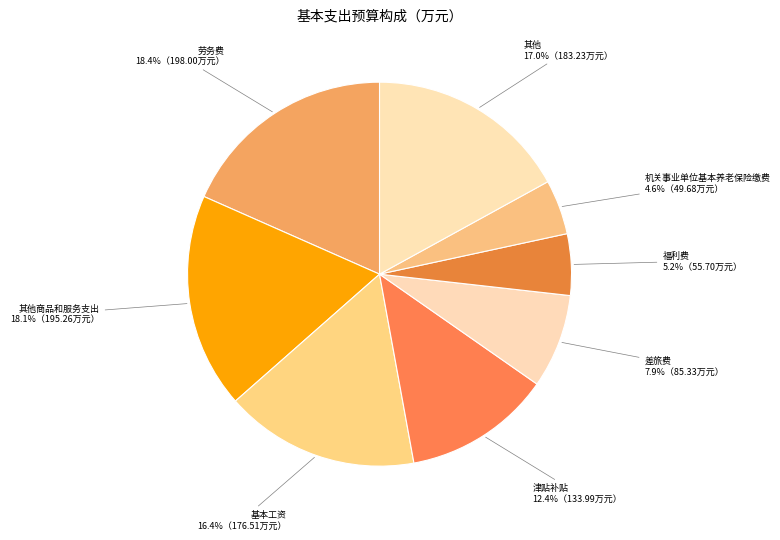

The 福利费 slice represents 16% of the pie. True or false?

False